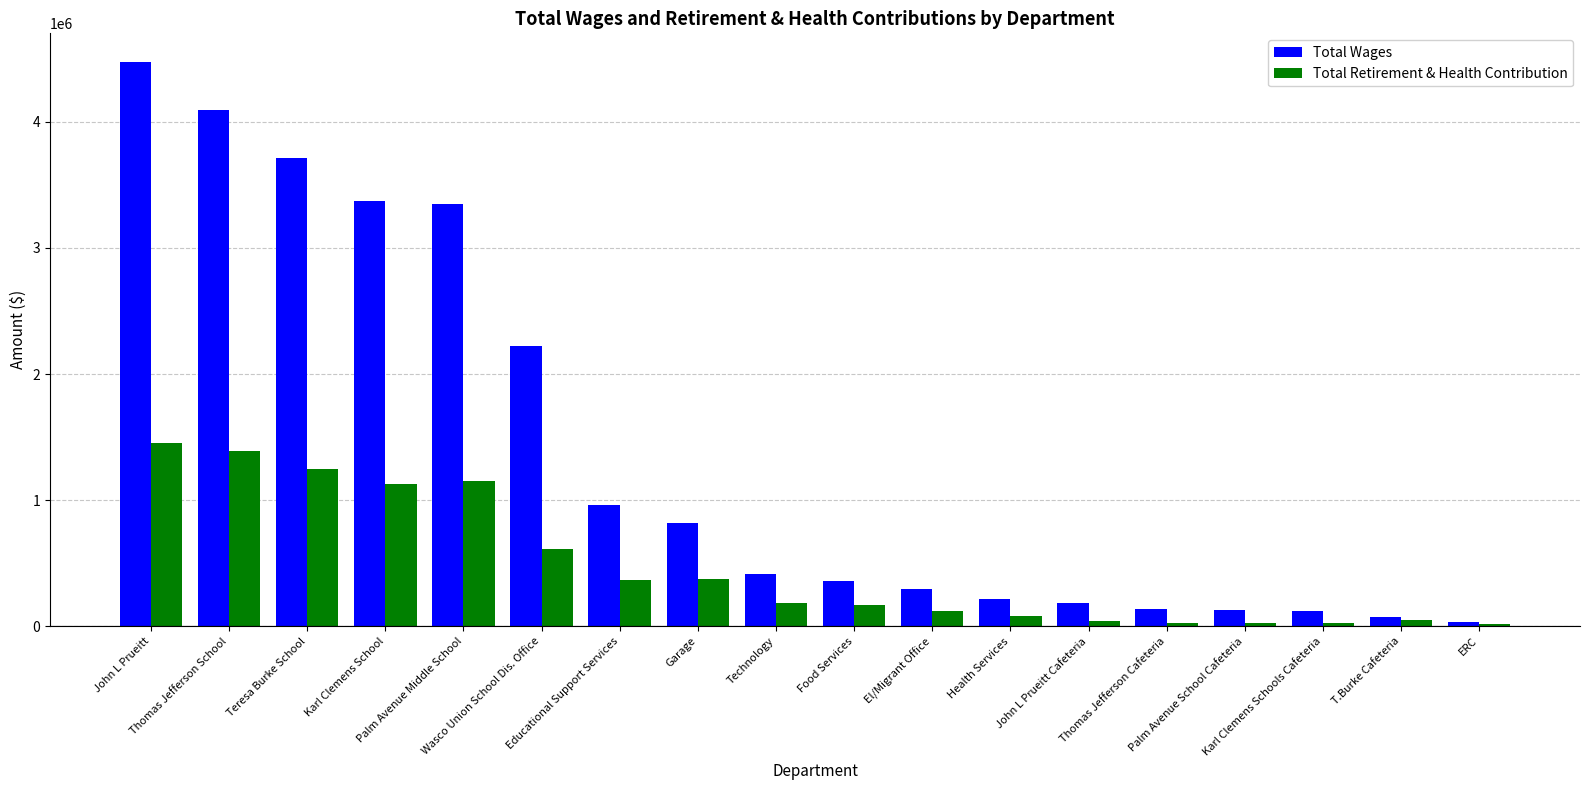

Which category has the highest value across all series?

John L Prueitt